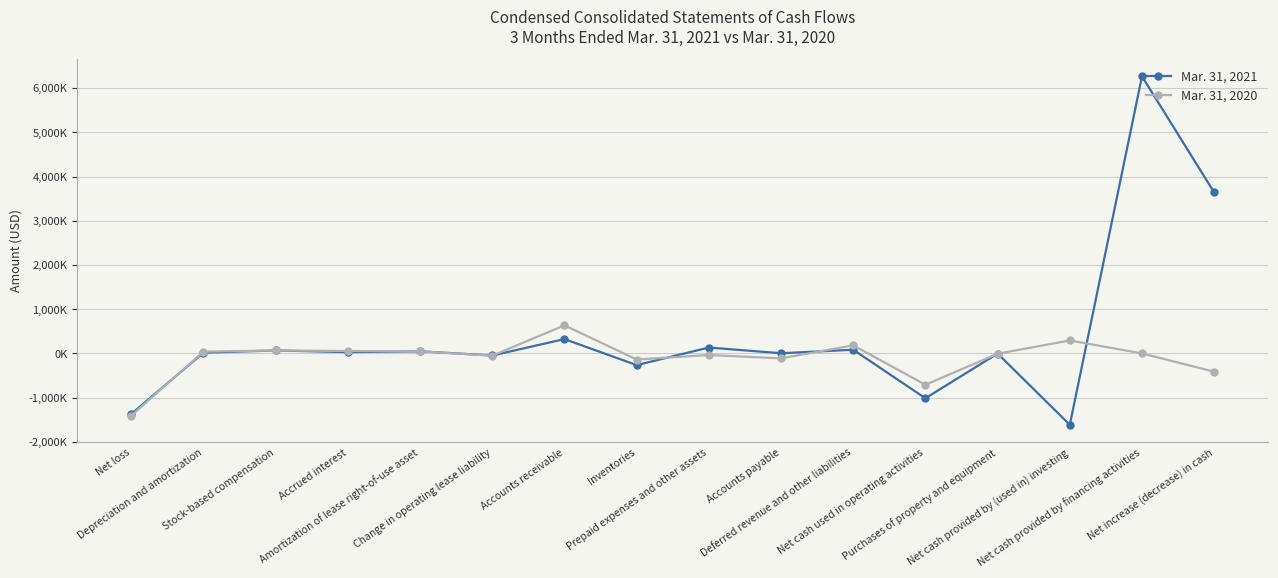

What is the label of the 14th point from the right?

Stock-based compensation